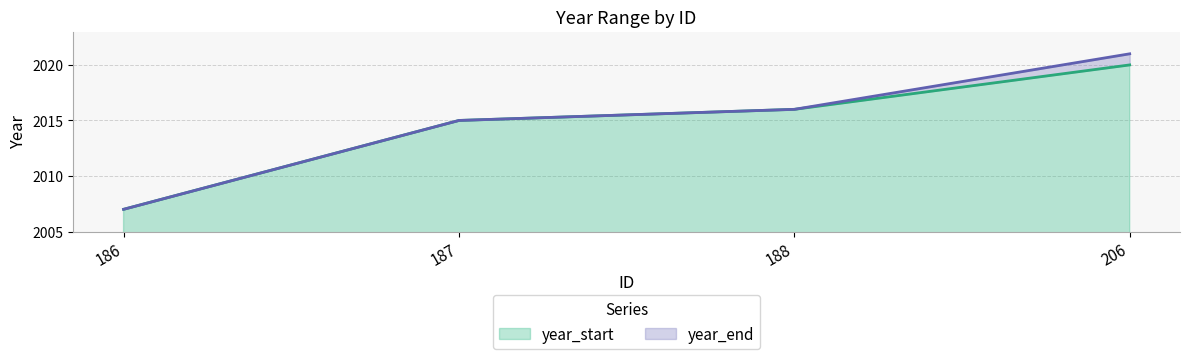

Reading left to right, list all the values displayed in this chart.

year_start: 2007	2015	2016	2020
year_end: 2007	2015	2016	2021